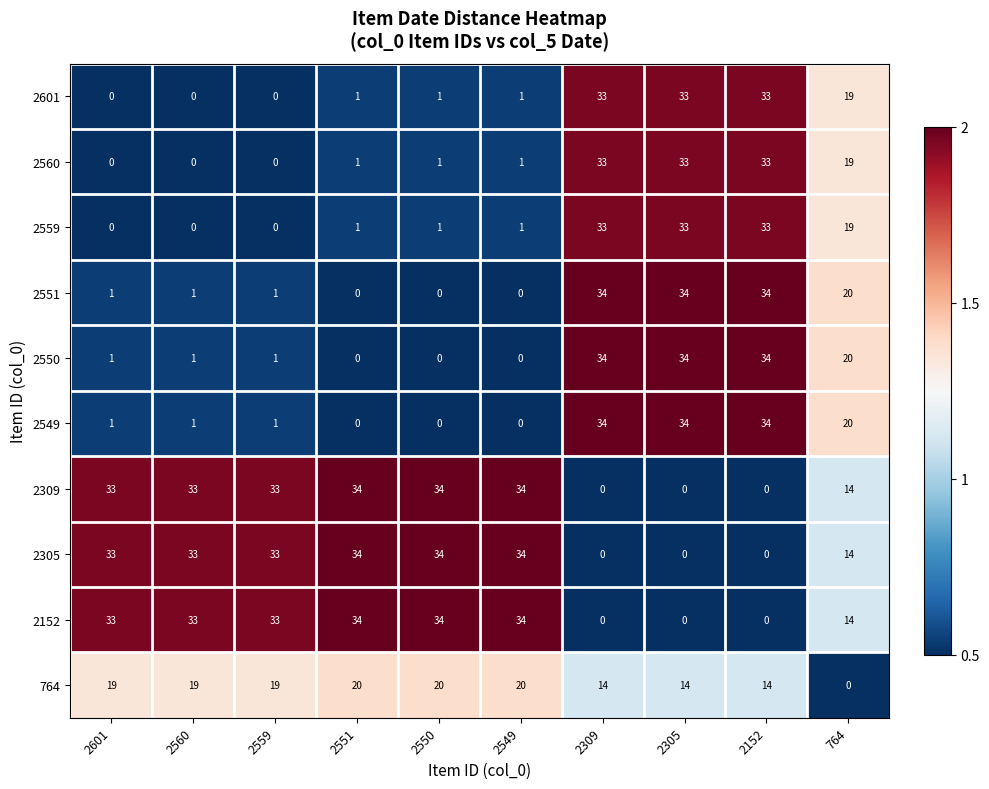

At which label does 764 reach its minimum?

764